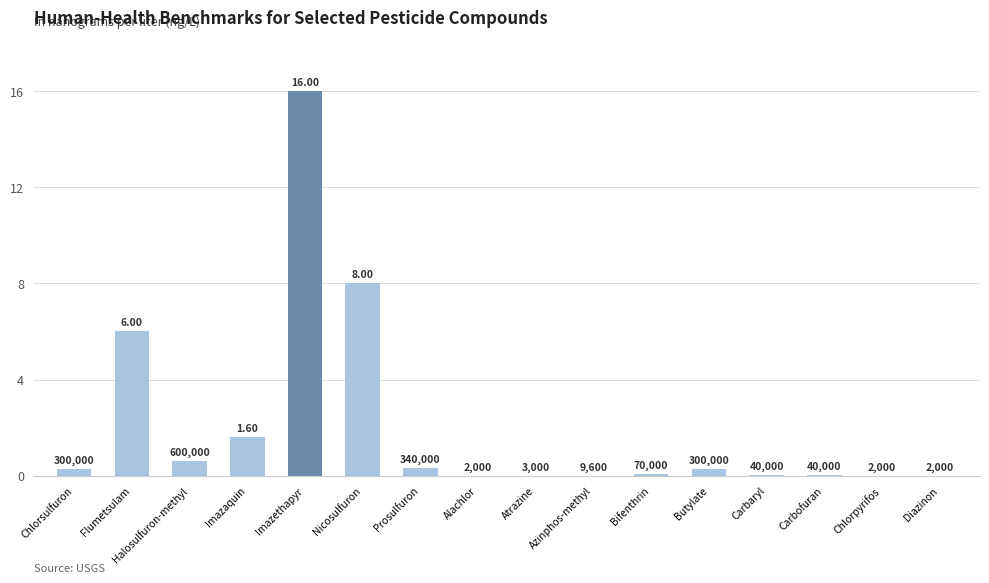

What is the ratio of the value at Carbofuran to the value at Atrazine?

13.3